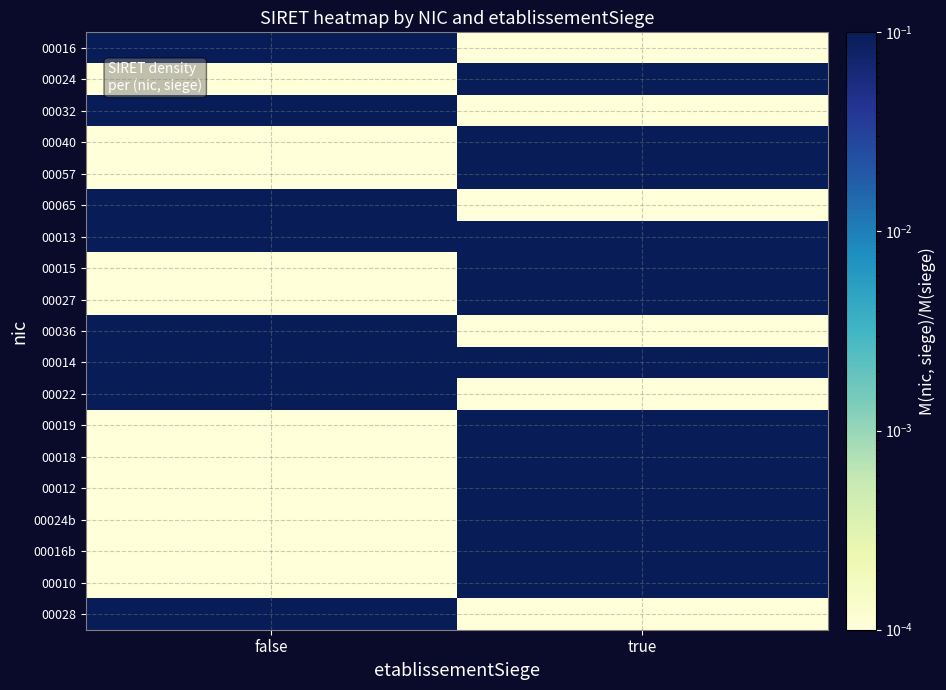

Reading right to left, what are all the values shown in this chart?

00016: true=0.0	false=1.0
00024: true=1.0	false=0.0
00032: true=0.0	false=1.0
00040: true=1.0	false=0.0
00057: true=1.0	false=0.0
00065: true=0.0	false=1.0
00013: true=0.5	false=0.5
00015: true=1.0	false=0.0
00027: true=1.0	false=0.0
00036: true=0.0	false=1.0
00014: true=0.5	false=0.5
00022: true=0.0	false=1.0
00019: true=1.0	false=0.0
00018: true=1.0	false=0.0
00012: true=1.0	false=0.0
00024b: true=1.0	false=0.0
00016b: true=1.0	false=0.0
00010: true=1.0	false=0.0
00028: true=0.0	false=1.0